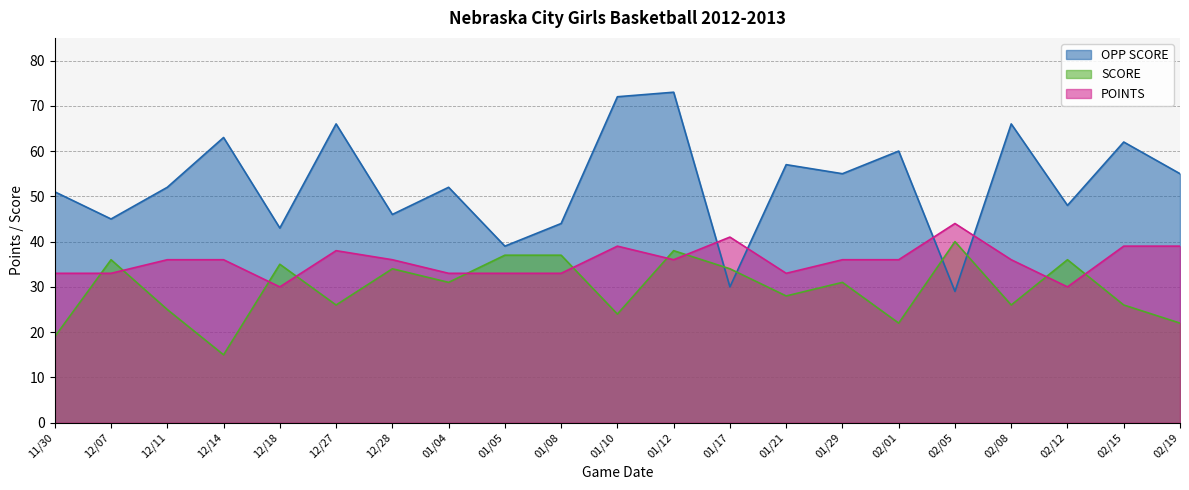

True or false: POINTS has a value of 33 at 11/30.

True